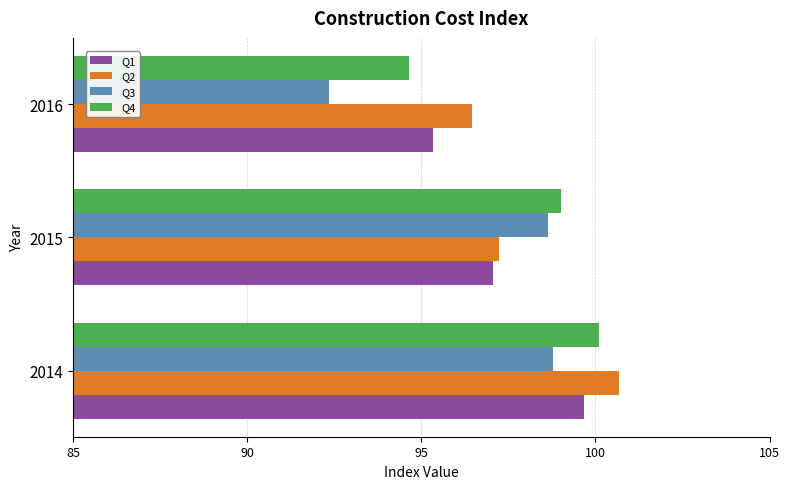

True or false: Q1 has a value of 97.1 at 2015.

True